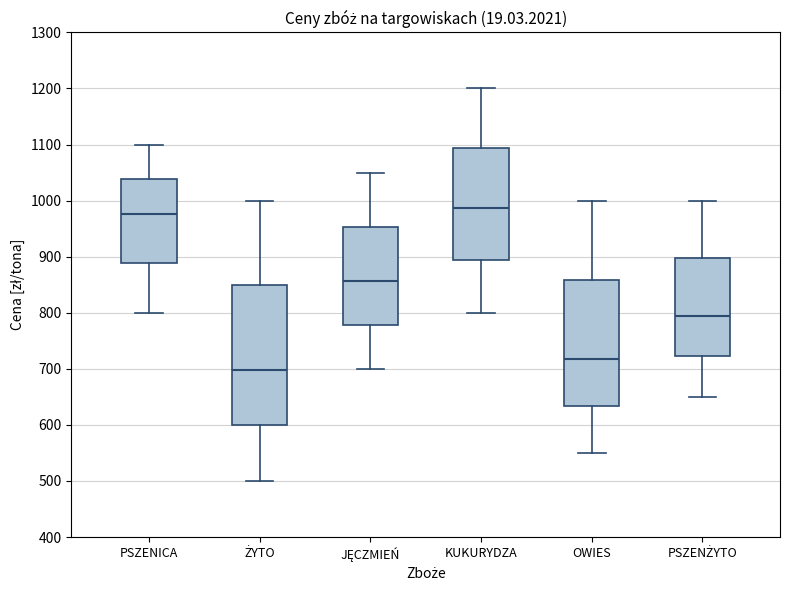

Which box has the lowest median line?

ŻYTO